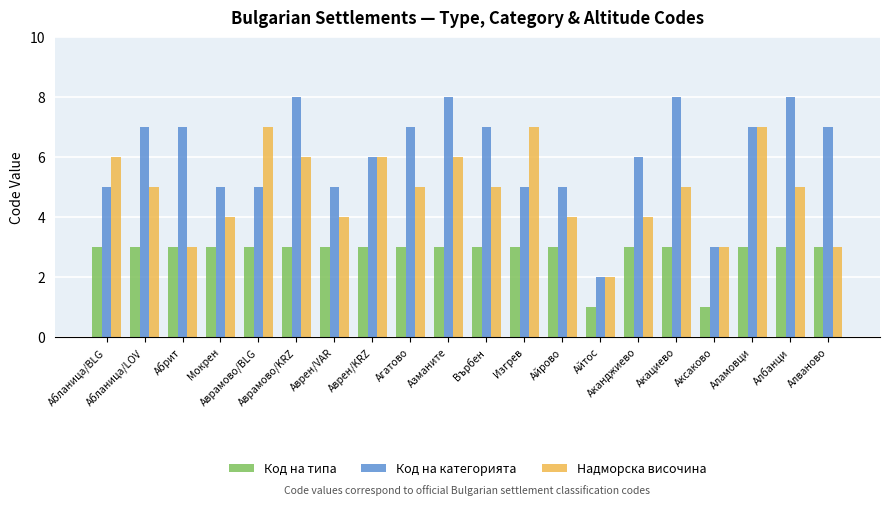

Reading left to right, transcribe all the data shown in this chart.

Код на типа: 3	3	3	3	3	3	3	3	3	3	3	3	3	1	3	3	1	3	3	3
Код на категорията: 5	7	7	5	5	8	5	6	7	8	7	5	5	2	6	8	3	7	8	7
Надморска височина: 6	5	3	4	7	6	4	6	5	6	5	7	4	2	4	5	3	7	5	3